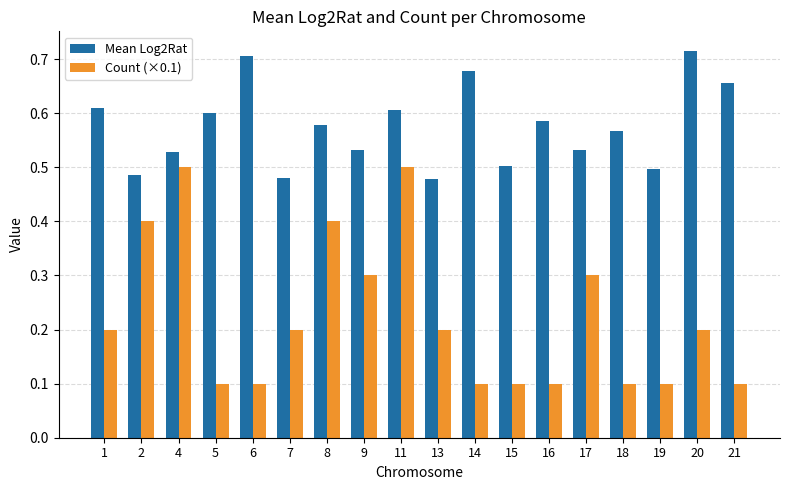

The value of Count (×0.1) at 6 is 0.1. True or false?

True